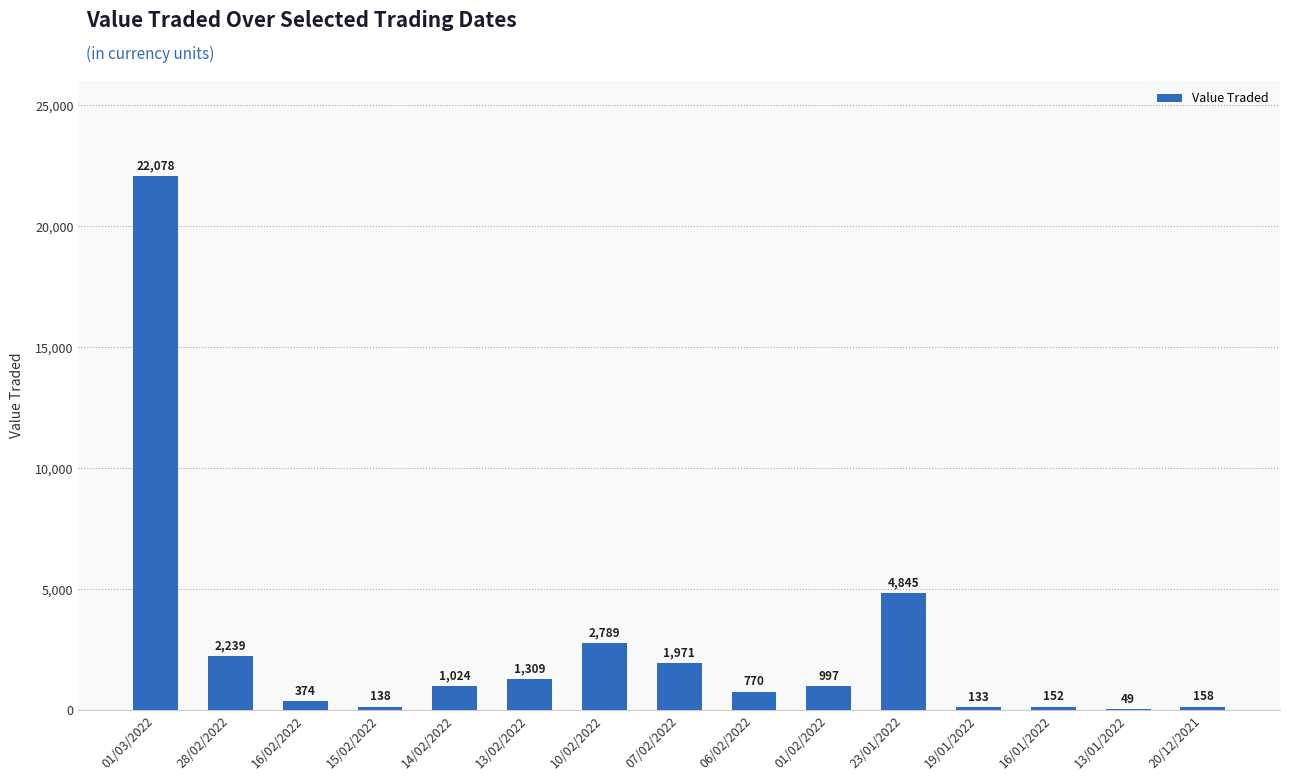

At which label does the data first exceed 997?

01/03/2022